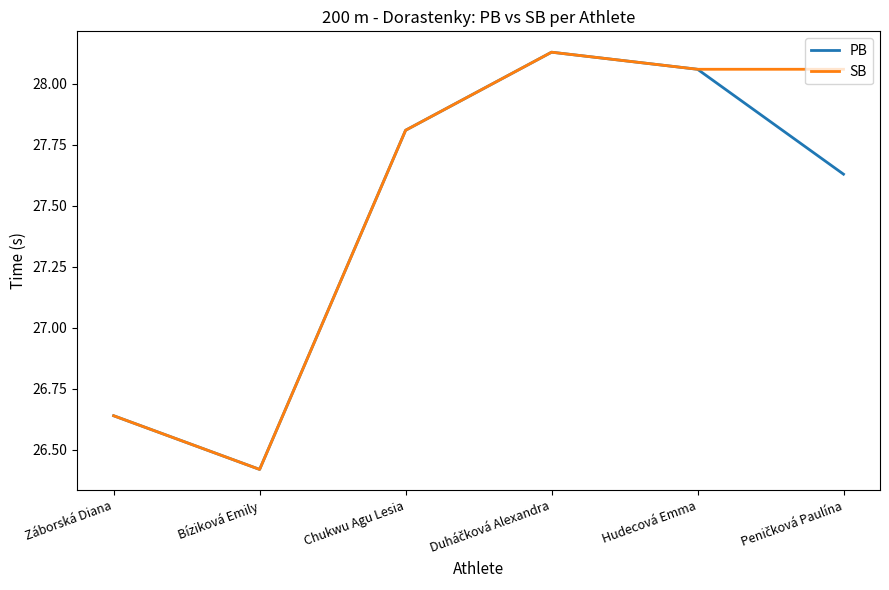

Does the chart display data point markers on the line(s)?

No